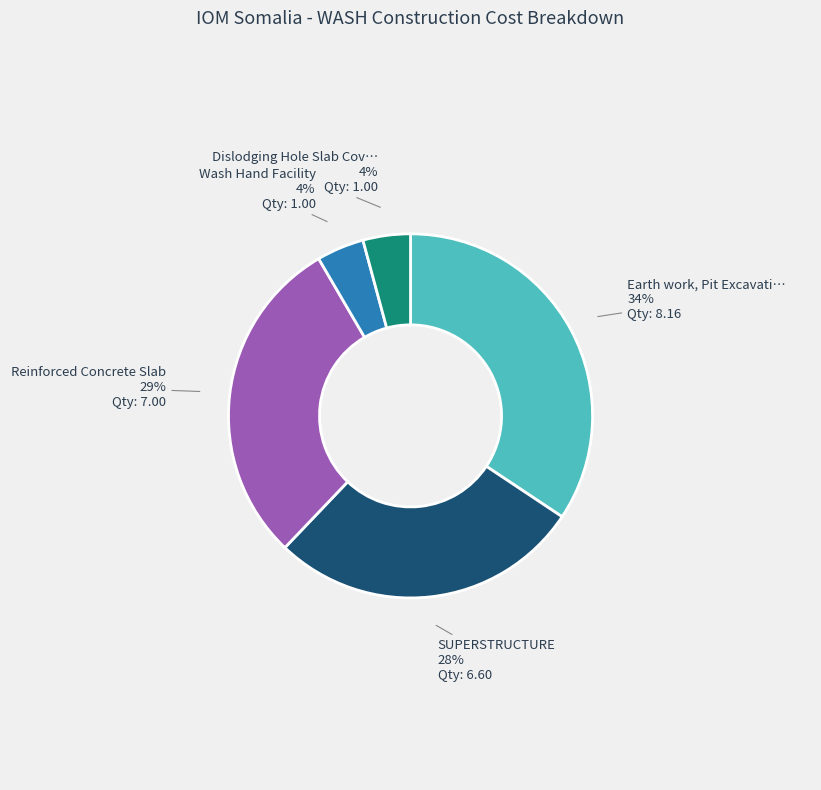

Is there a majority slice in this chart?

No